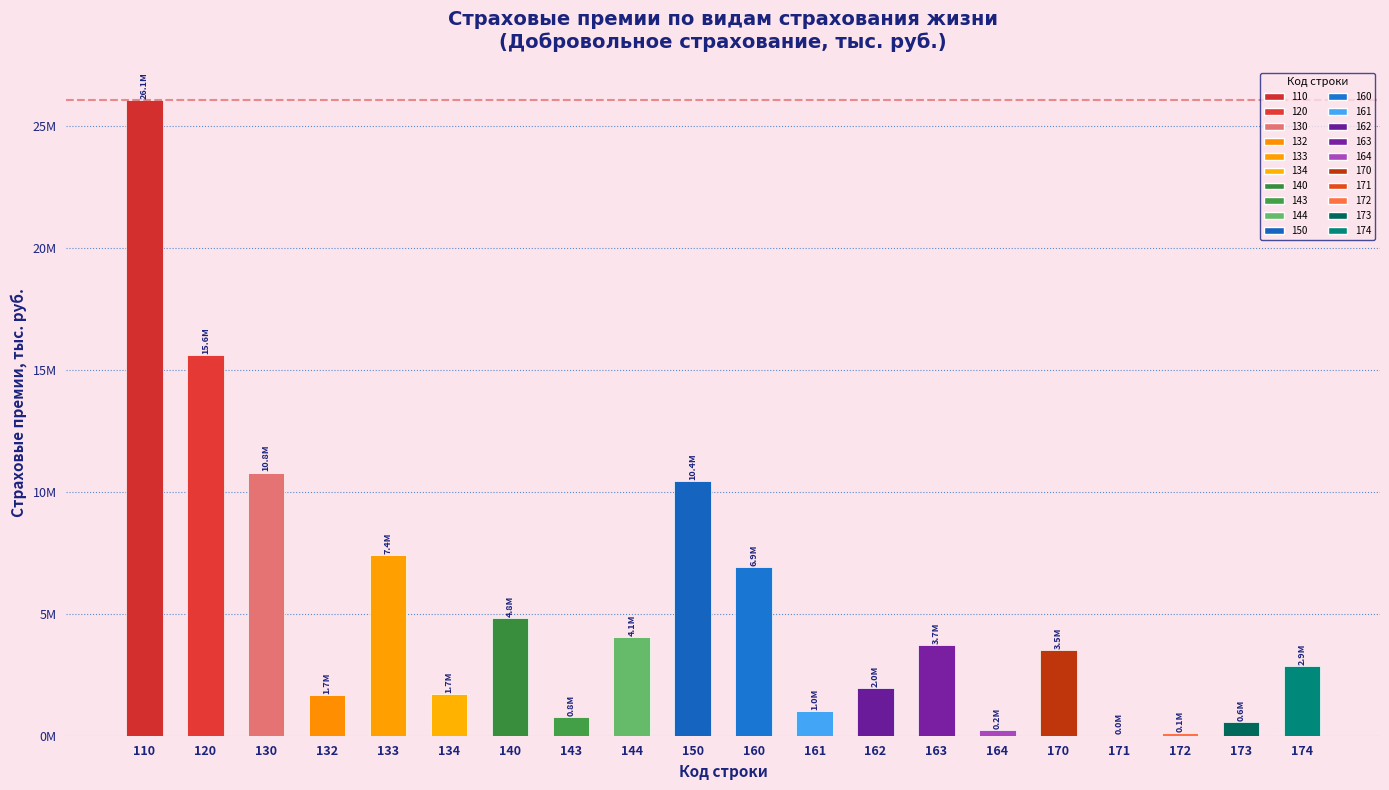

What is the difference between the maximum and minimum values?

26072743.5